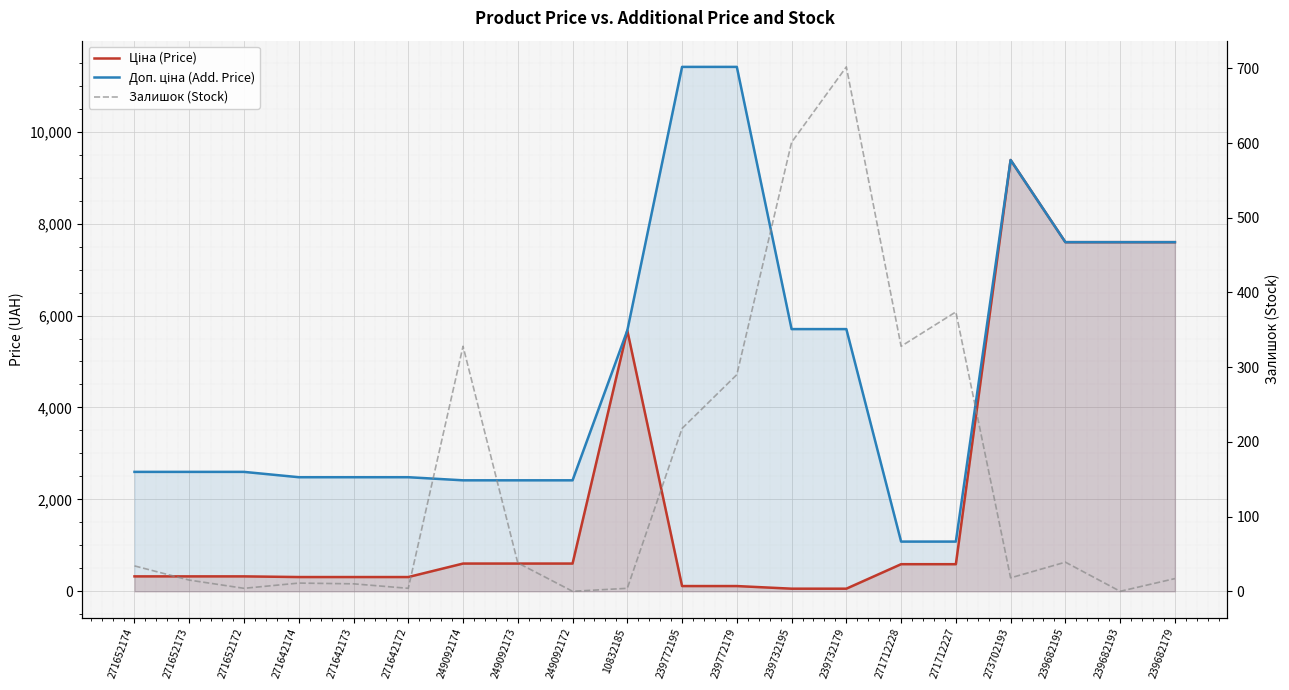

Is it true that Ціна (Price) equals 7596.5 at 239682195?

True